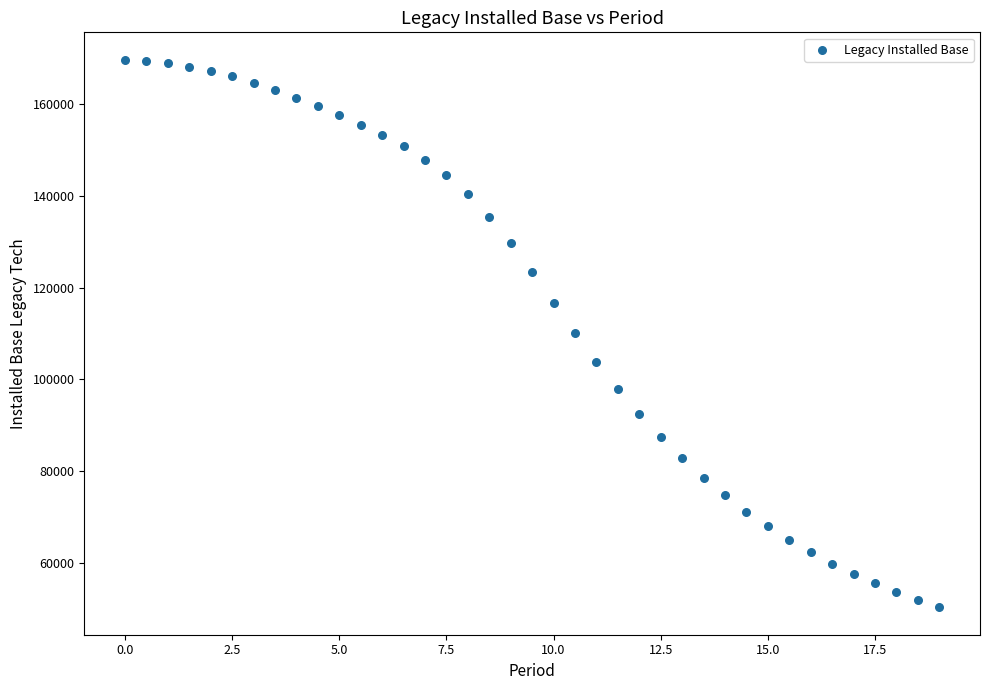

What is the range of Y values (max minus min)?

119335.5